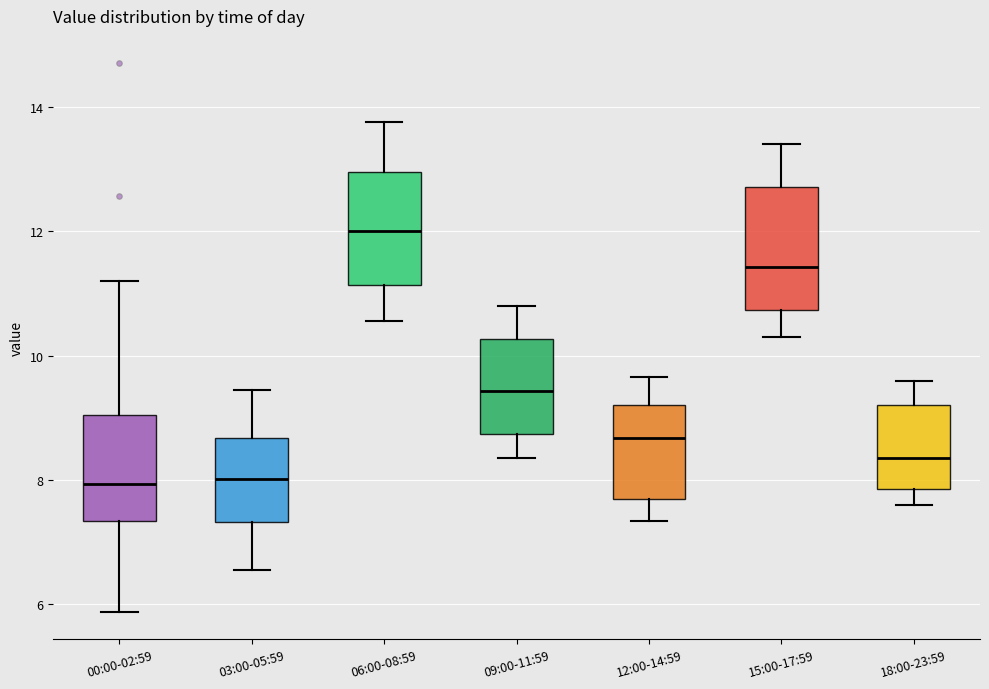

Where does the lower whisker of the box for 03:00-05:59 end on the y-axis? The values are not printed on the chart, so give them approximately, as read against the axis.

6.6